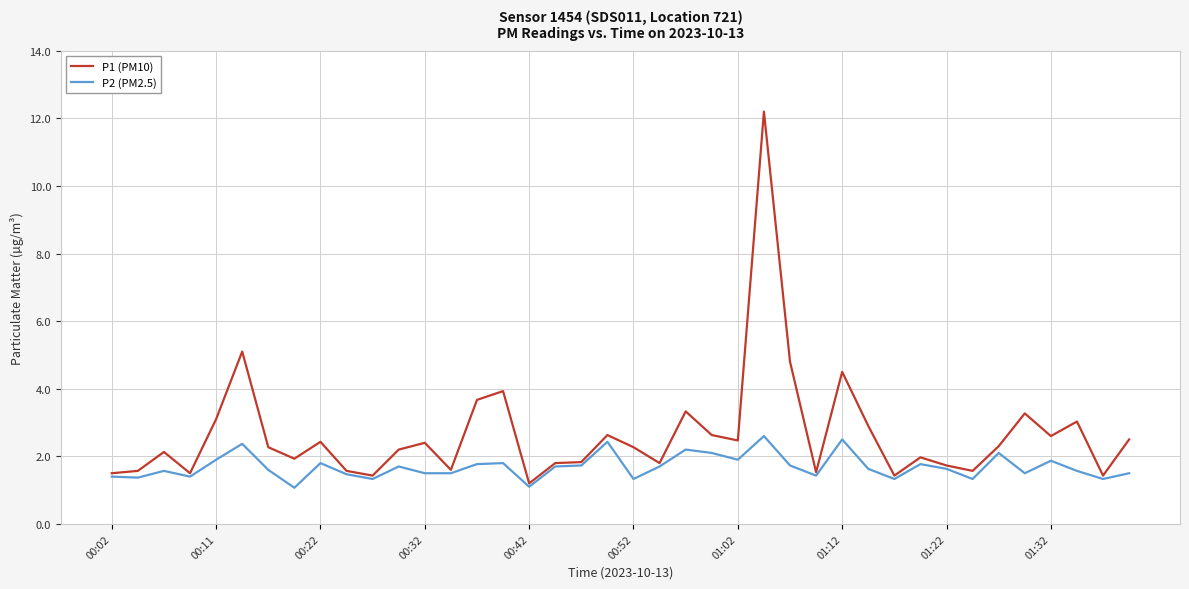

Which series has the widest spread of values?

P1 (PM10)